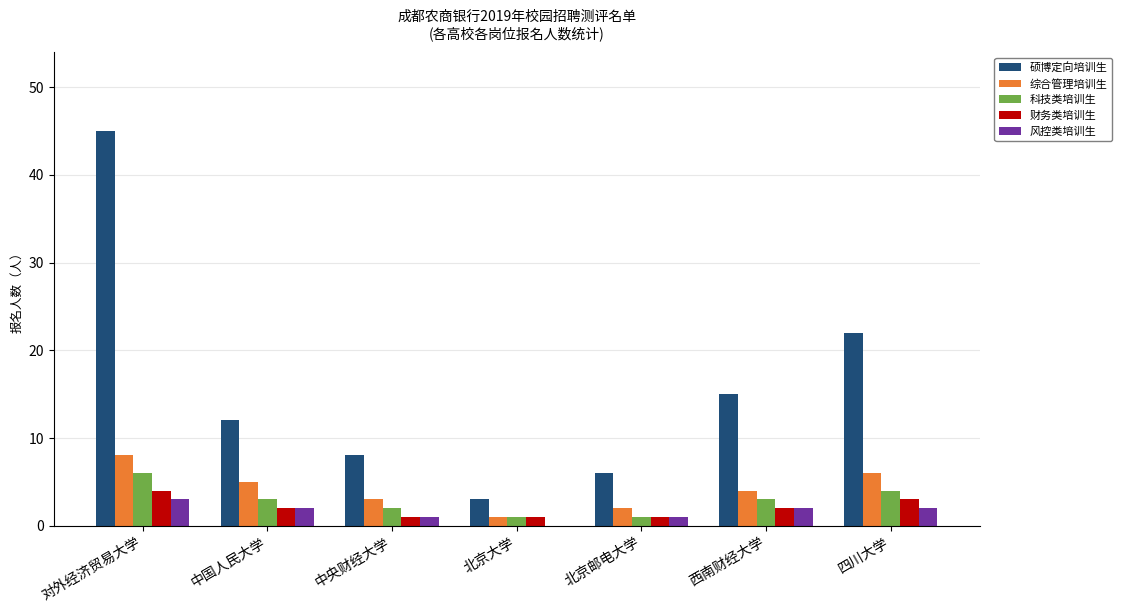

Between 对外经济贸易大学 and 中国人民大学, which series saw the biggest shift?

硕博定向培训生